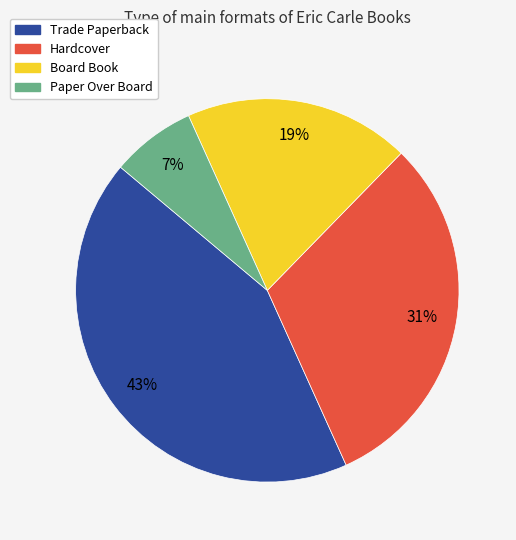

Is it true that Board Book is 19% of the pie?

True